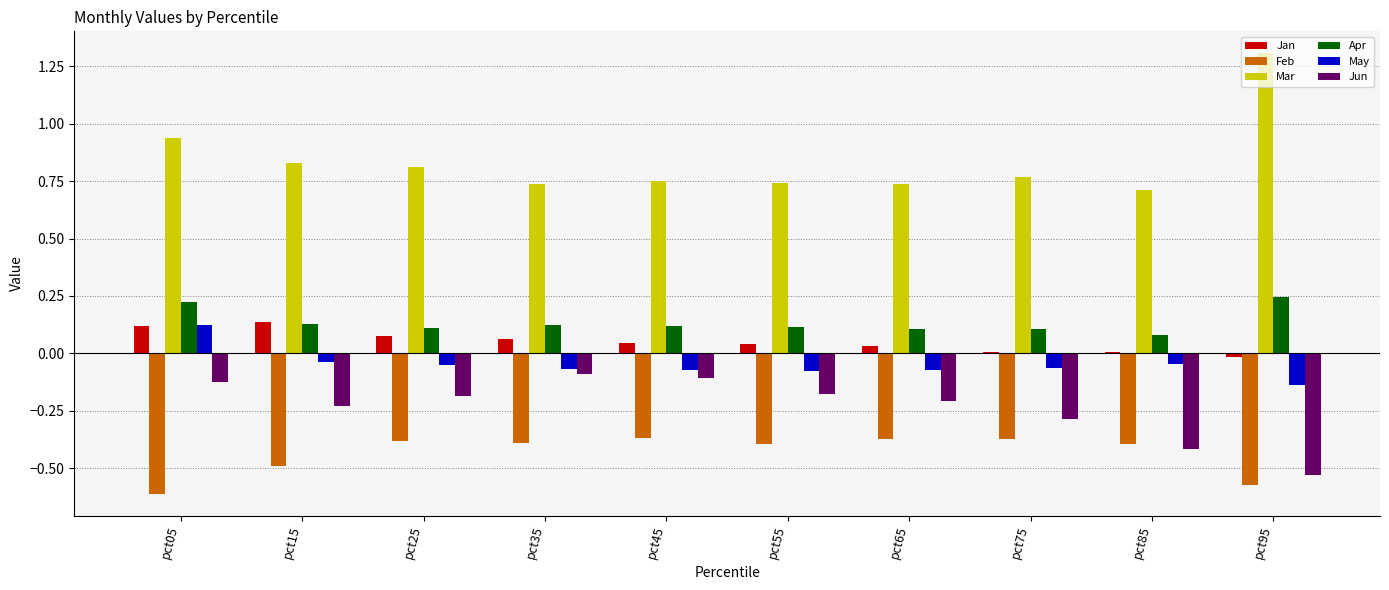

Which series changed the most between pct25 and pct85?

Jun